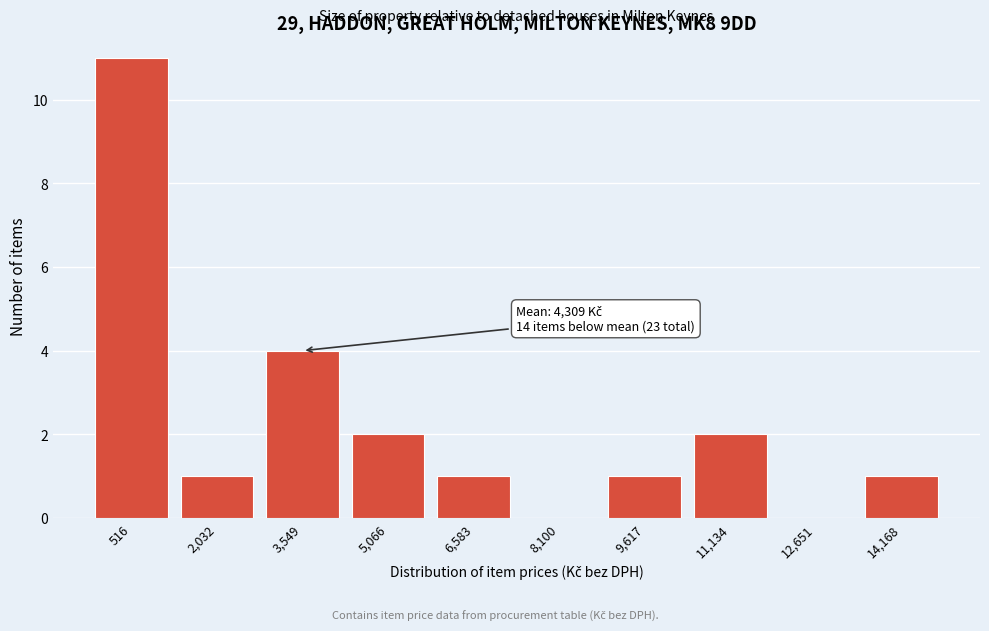

Reading left to right, what are all the values shown in this chart?

516=11	2,032=1	3,549=4	5,066=2	6,583=1	8,100=0	9,617=1	11,134=2	12,651=0	14,168=1